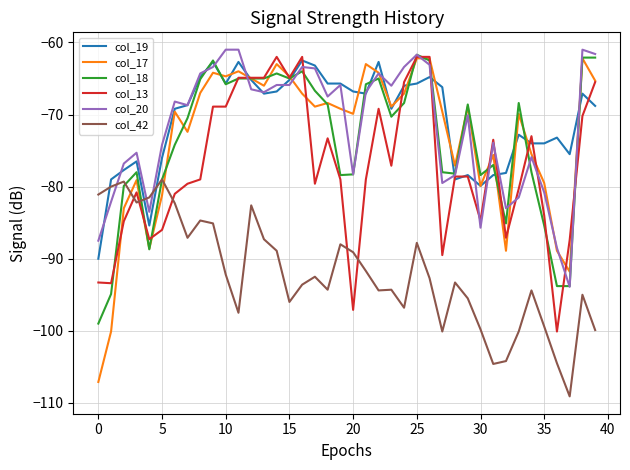

True or false: col_18 and col_20 intersect in this chart.

True